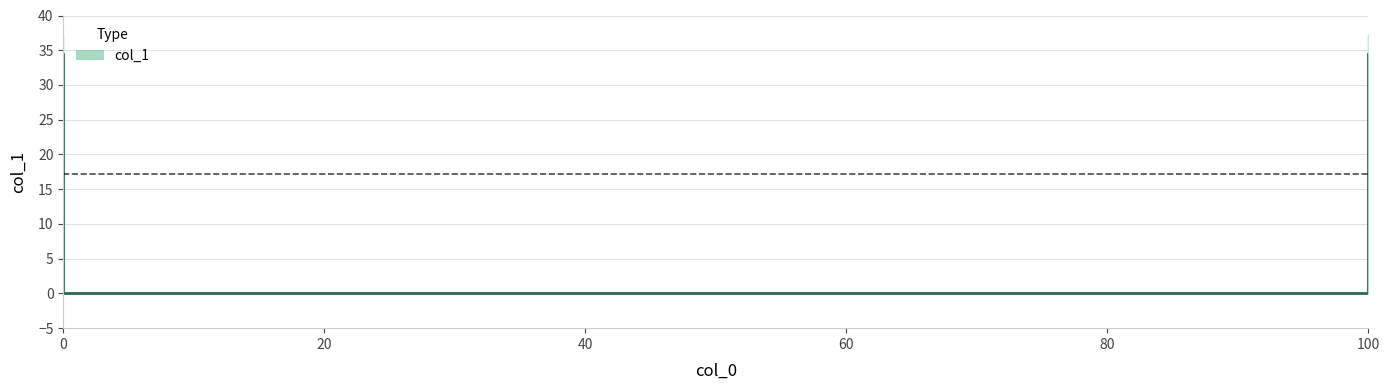

The chart shows a value of 45.9 at 100. True or false?

False